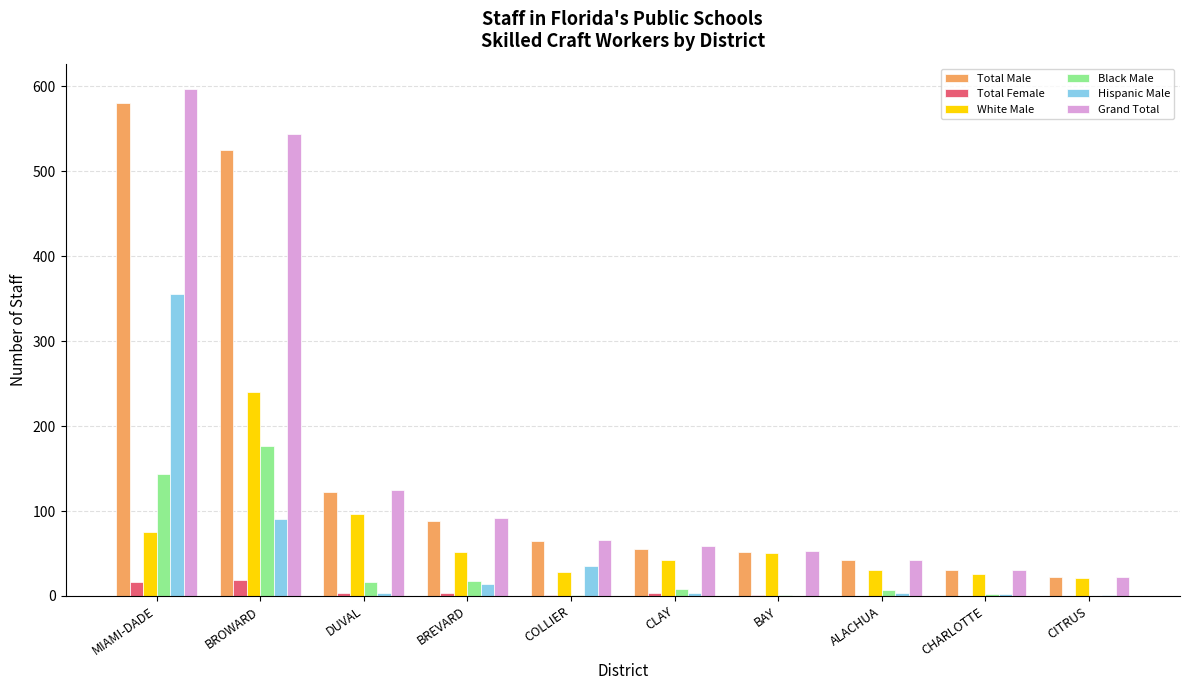

Which category has the highest value in the Grand Total series?

MIAMI-DADE